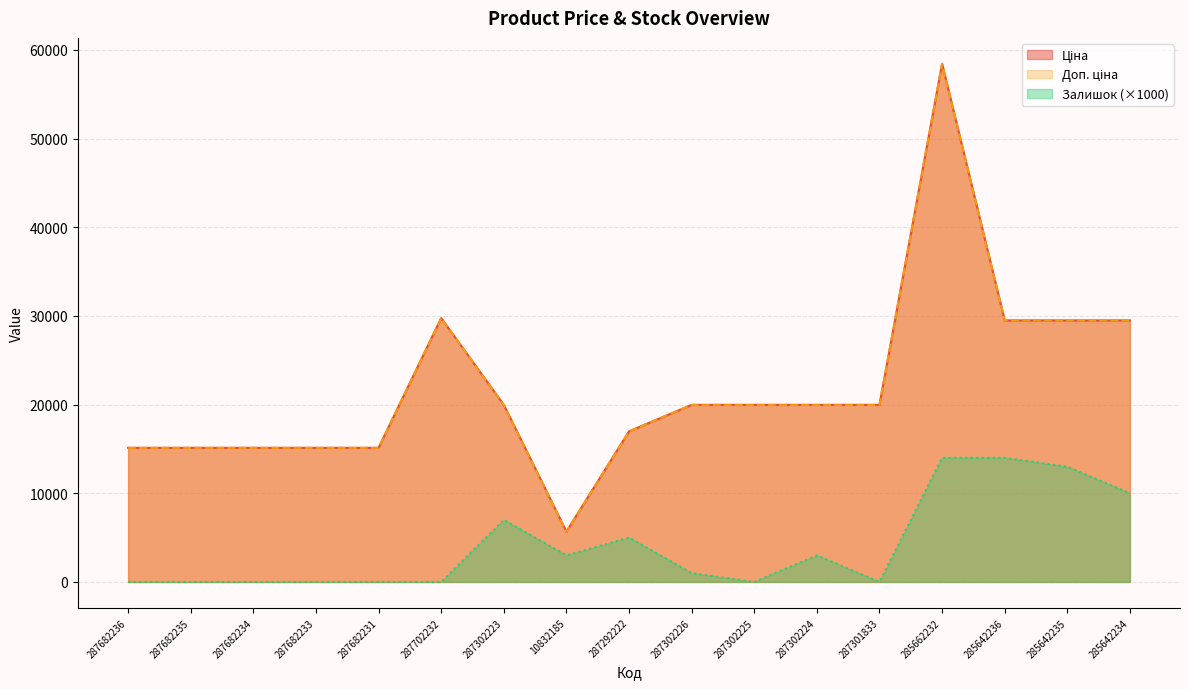

True or false: Ціна and Залишок cross at least once.

False